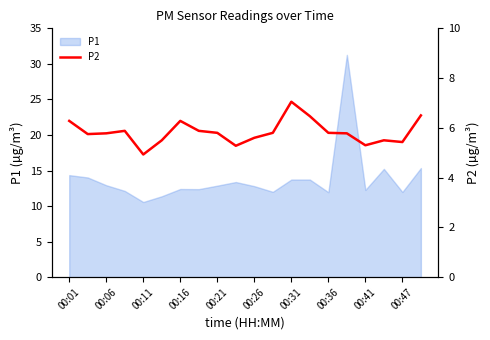

What is the highest value of the P1 series?

31.3